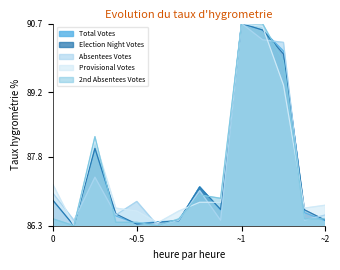

What are all the series names shown in the legend?

Total Votes, Election Night Votes, Absentees Votes, Provisional Votes, 2nd Absentees Votes